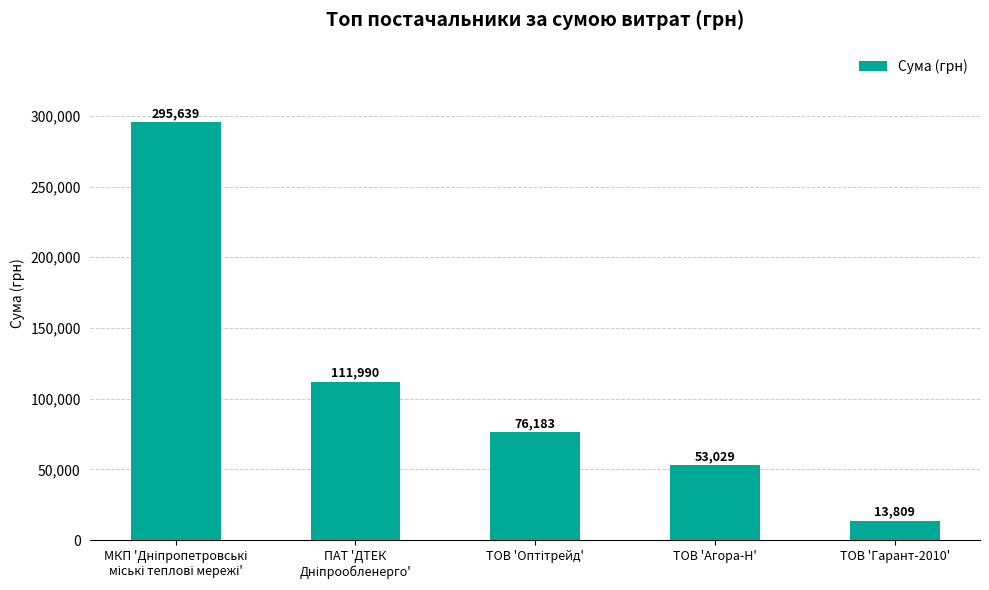

Is it true that the value at ТОВ 'Агора-Н' is 53028.9?

True